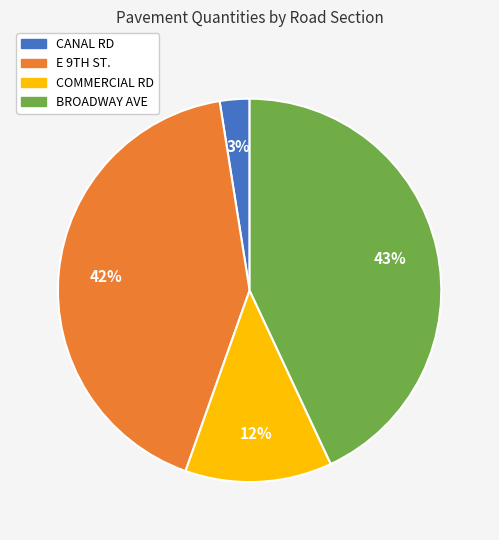

To the nearest percent, what portion does CANAL RD represent?

3%